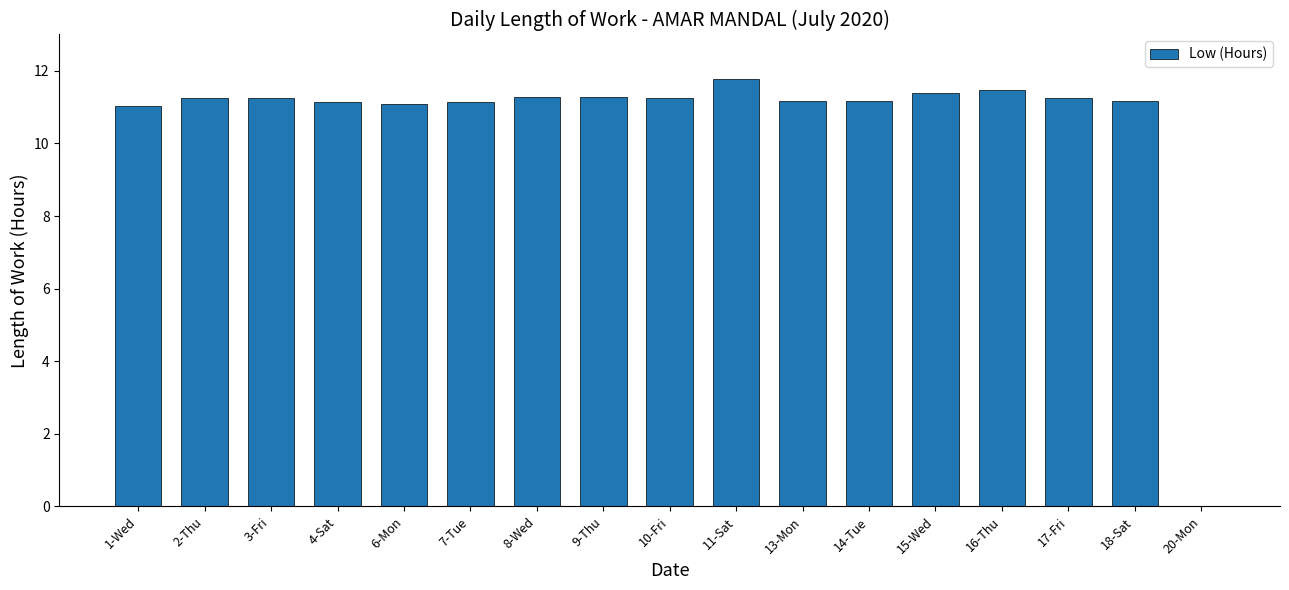

What is the ratio of the value at 13-Mon to the value at 2-Thu?

1.0